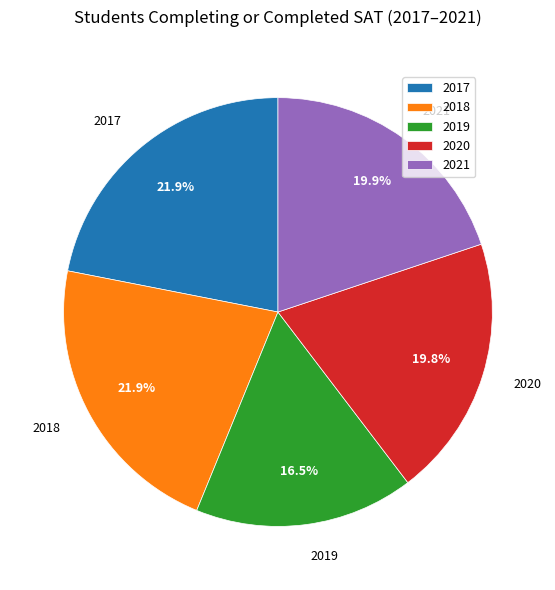

Is the sum of 2018 and 2020 greater than half?

No